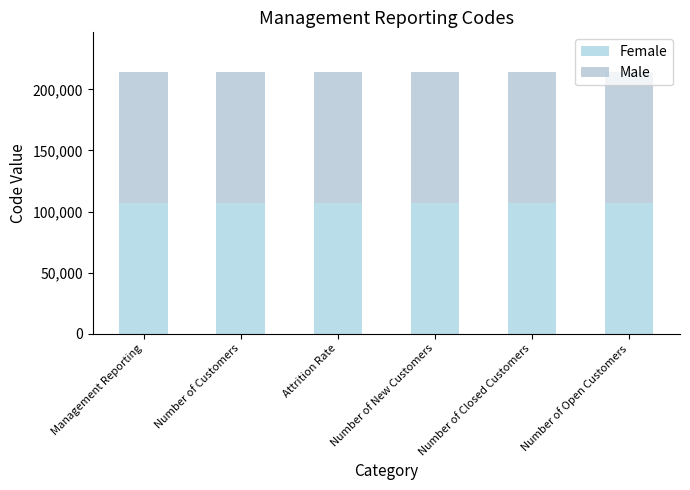

How many bars are there in total?

6